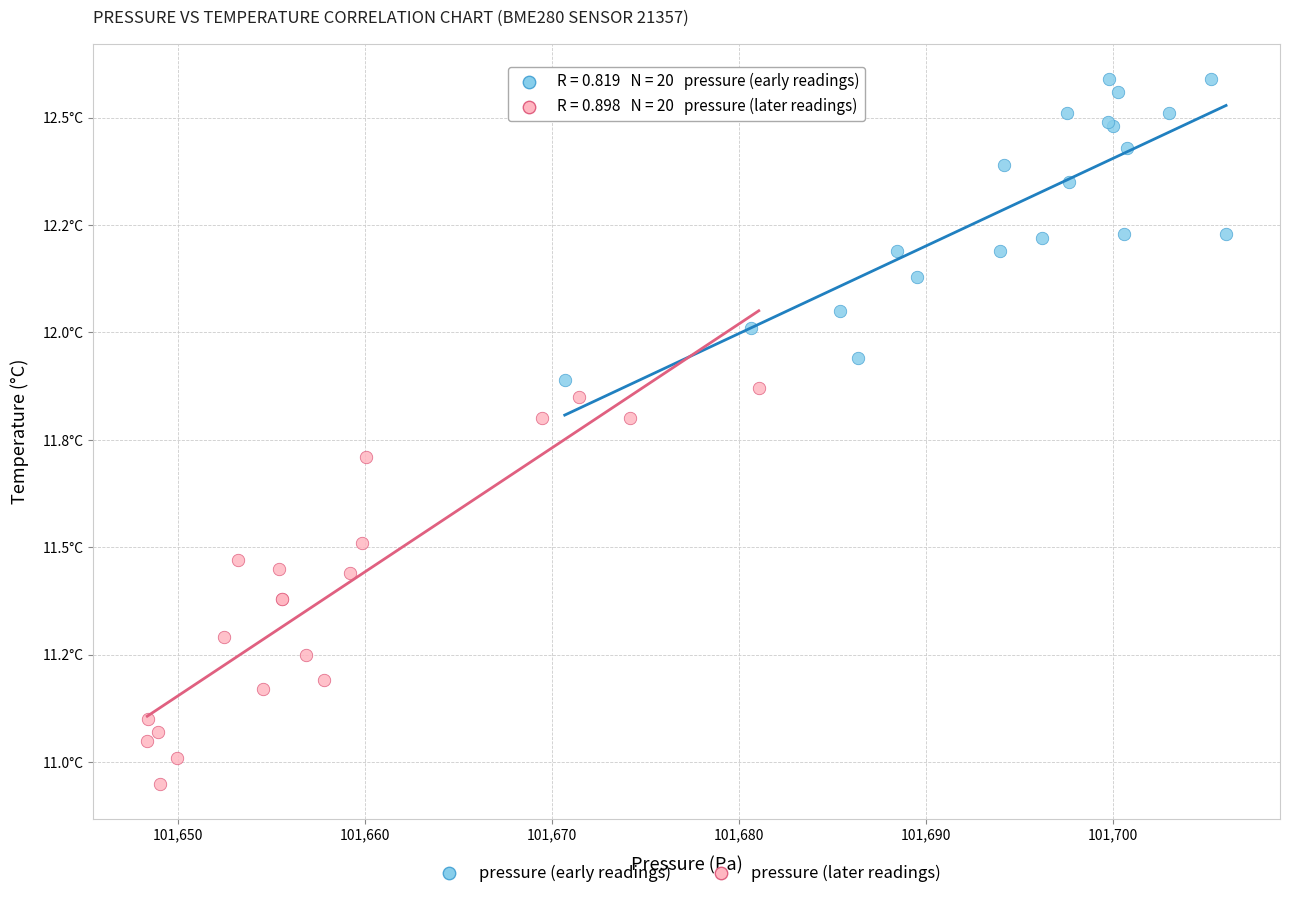

Which series contains the highest Y value?

pressure (early readings)